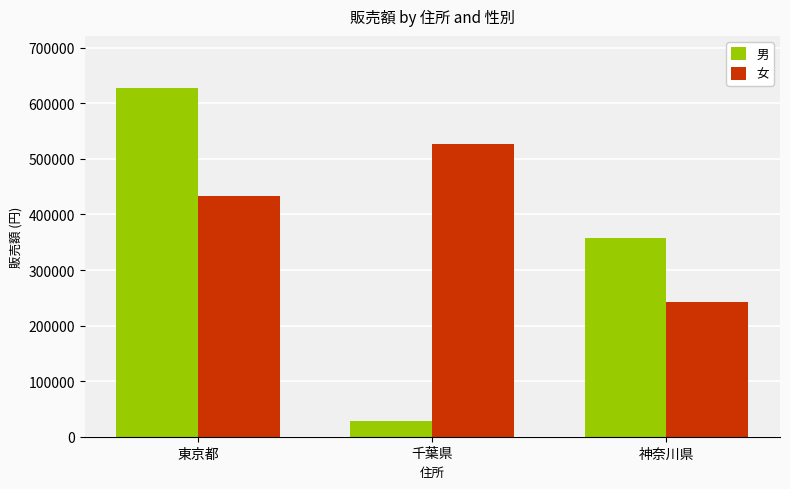

True or false: 女 has a value of 577763 at 東京都.

False